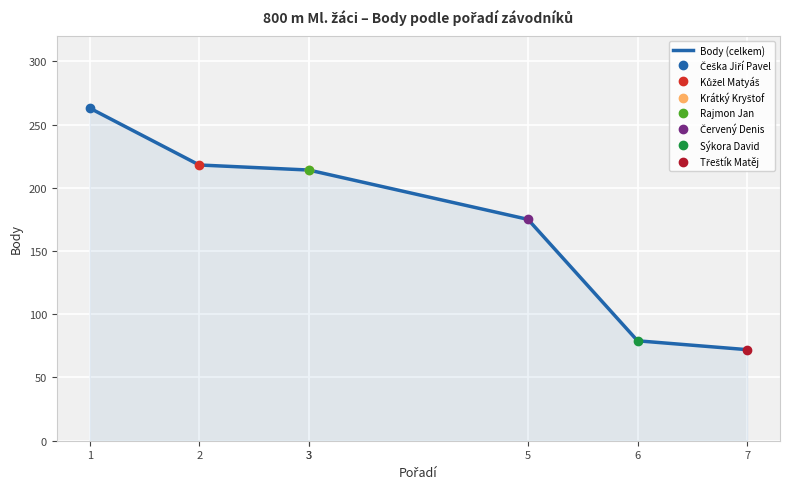

Reading left to right, extract all data points from this chart.

1=263	2=218	3=214	3=214	5=175	6=79	7=72